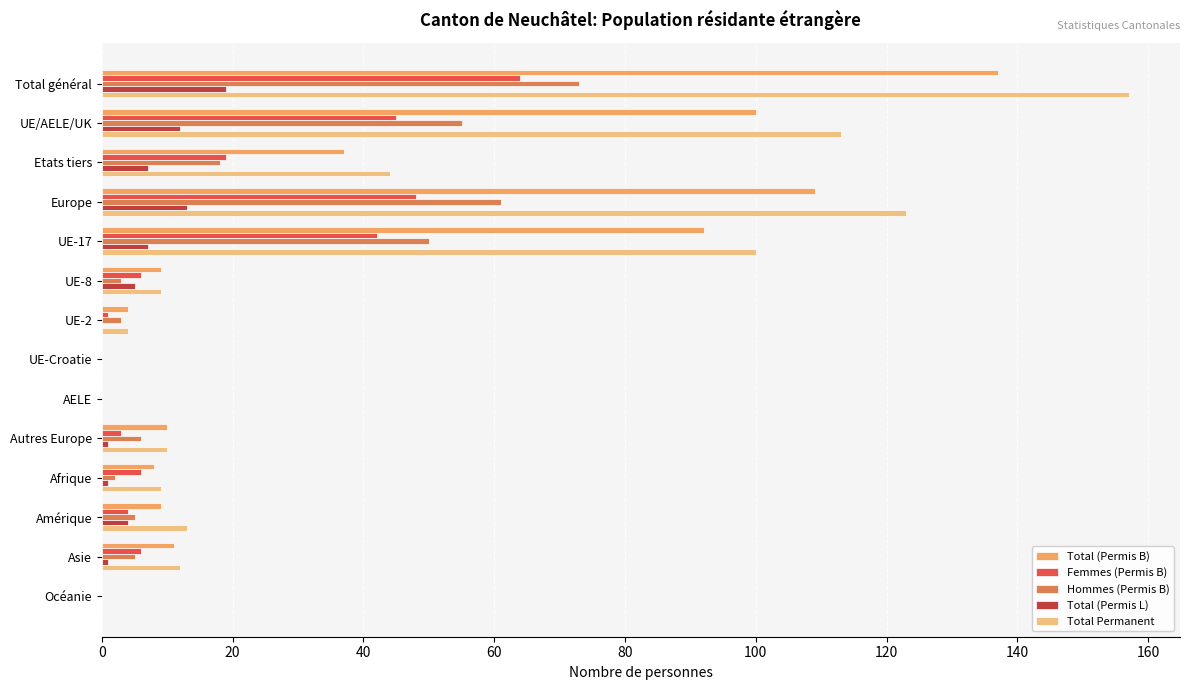

Is the value of Femmes (Permis B) at Autres Europe greater than the value of Total (Permis L) at Etats tiers?

No